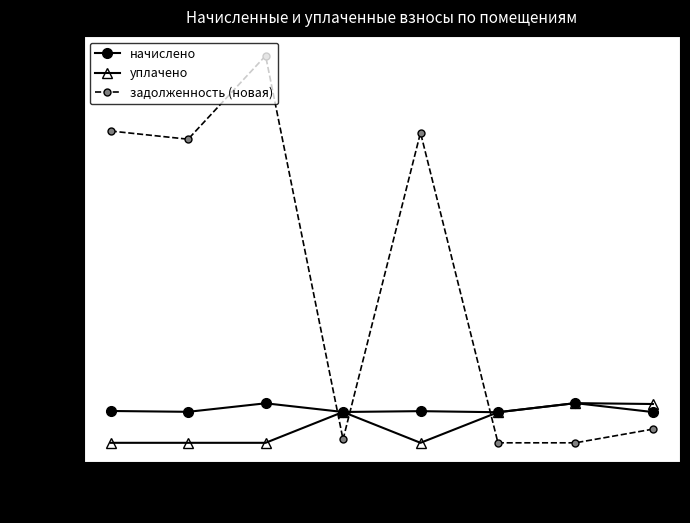

At 5, list the series in order from smallest to largest.

уплачено, начислено, задолженность (новая)